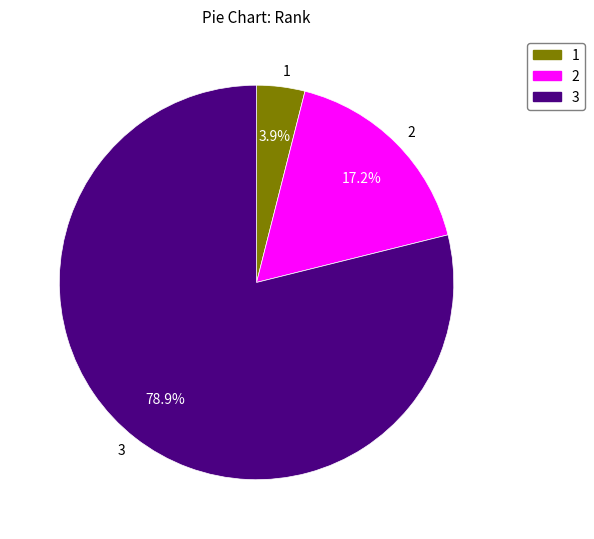

Between 2 and 3, which is larger?

3